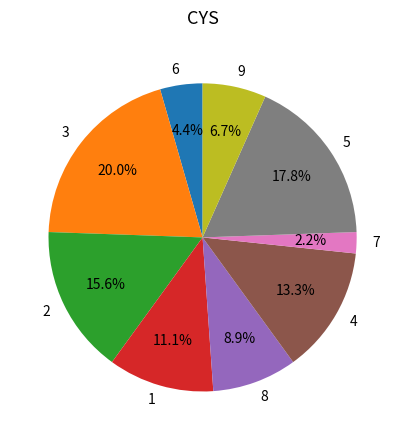

Approximately how many times larger is the value at 1 compared to 9?

1.7